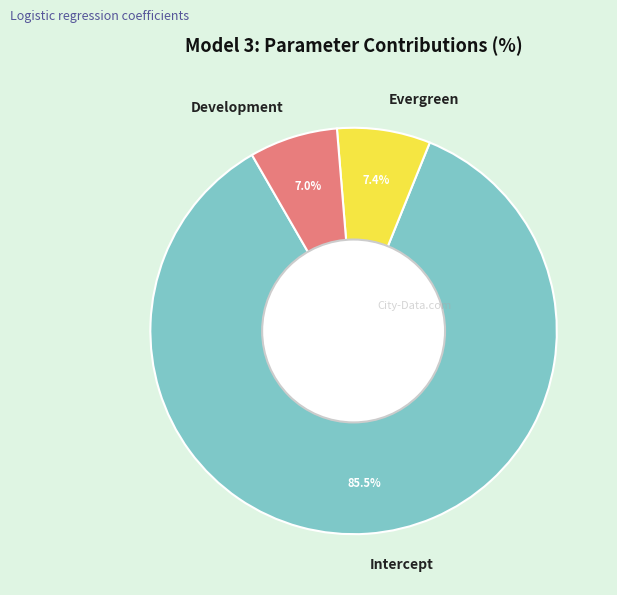

Between Development and Intercept, which is larger?

Intercept